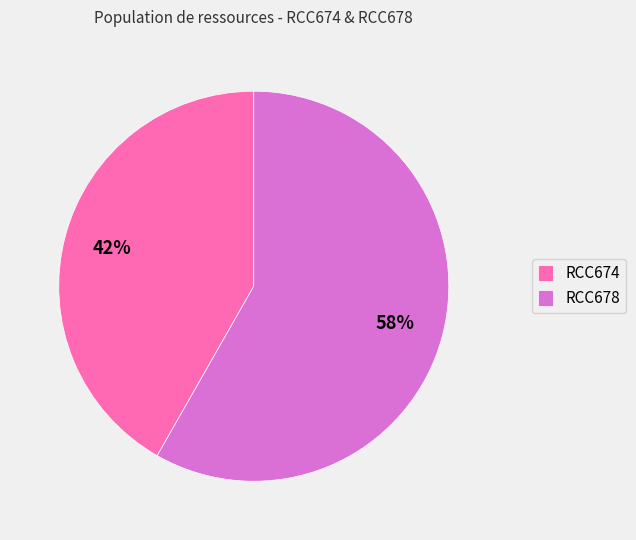

To the nearest percent, what is the difference between the RCC678 and RCC674 slice percentages?

16%